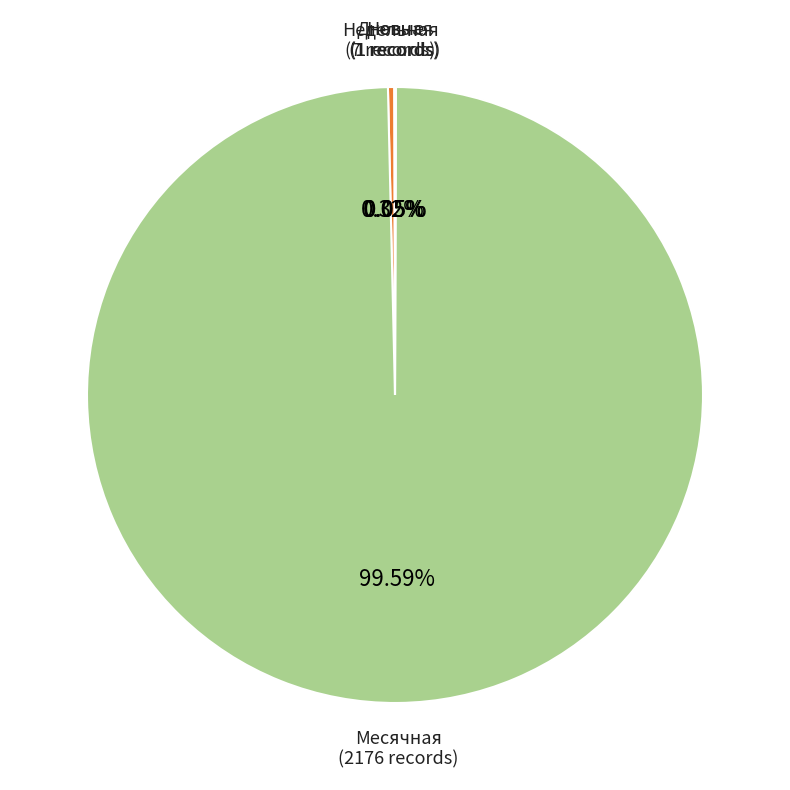

Does any single category account for the majority?

Yes